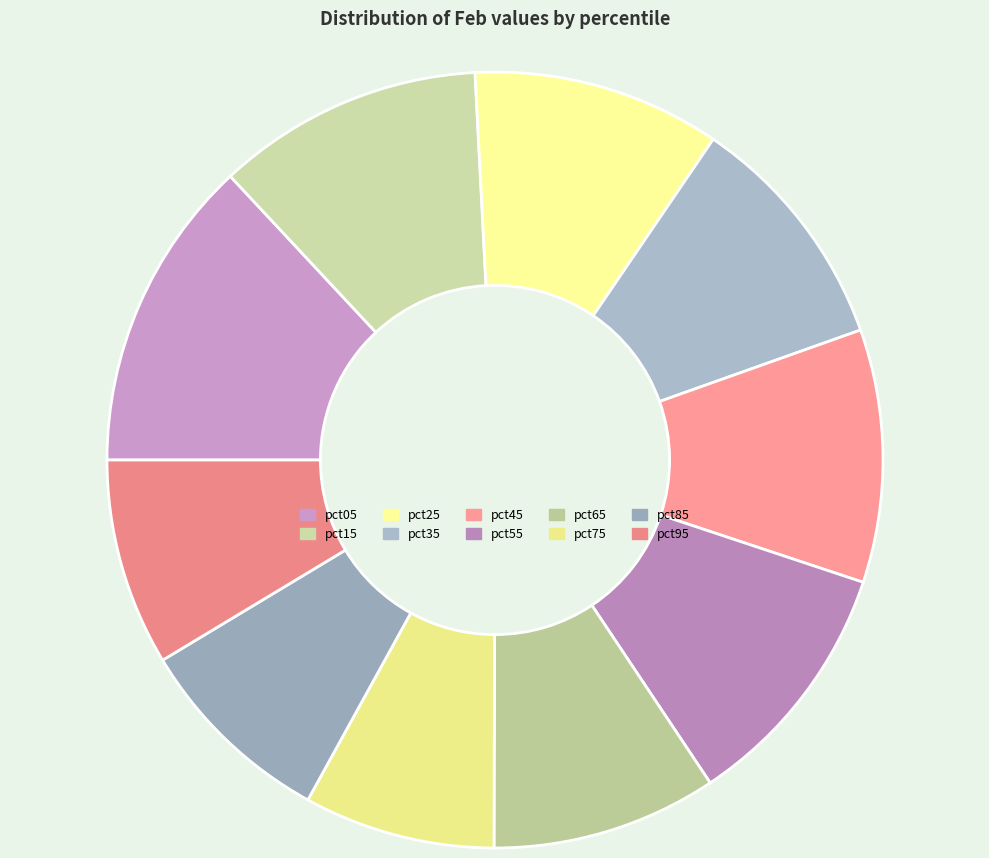

Is there a majority slice in this chart?

No